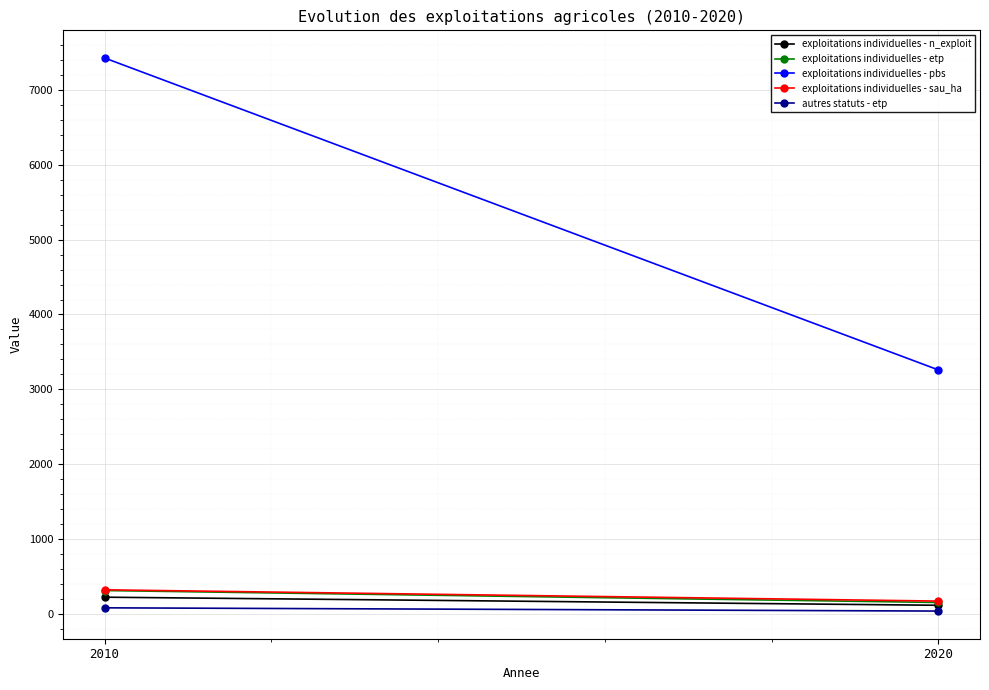

Between 2010 and 2020, which series saw the biggest shift?

exploitations individuelles - pbs